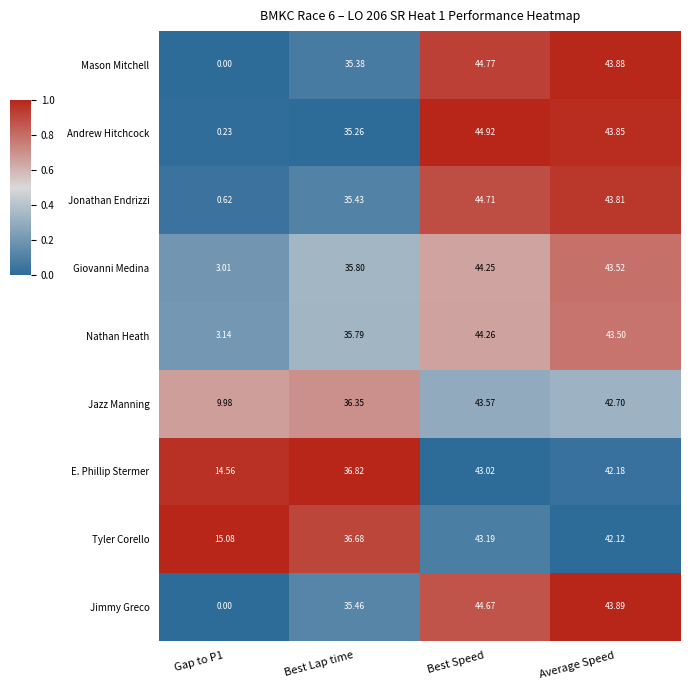

What is the maximum value shown in the chart?

44.9